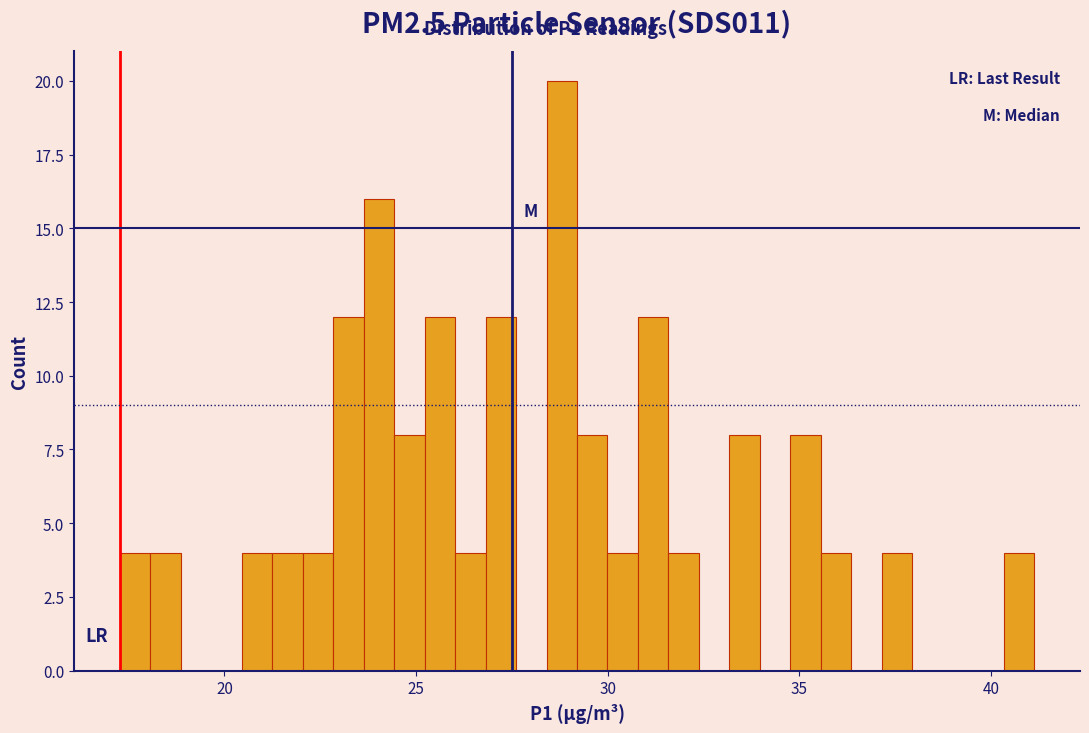

Read against the x-axis, roughly where is the centre of the tallest bar?

29.0